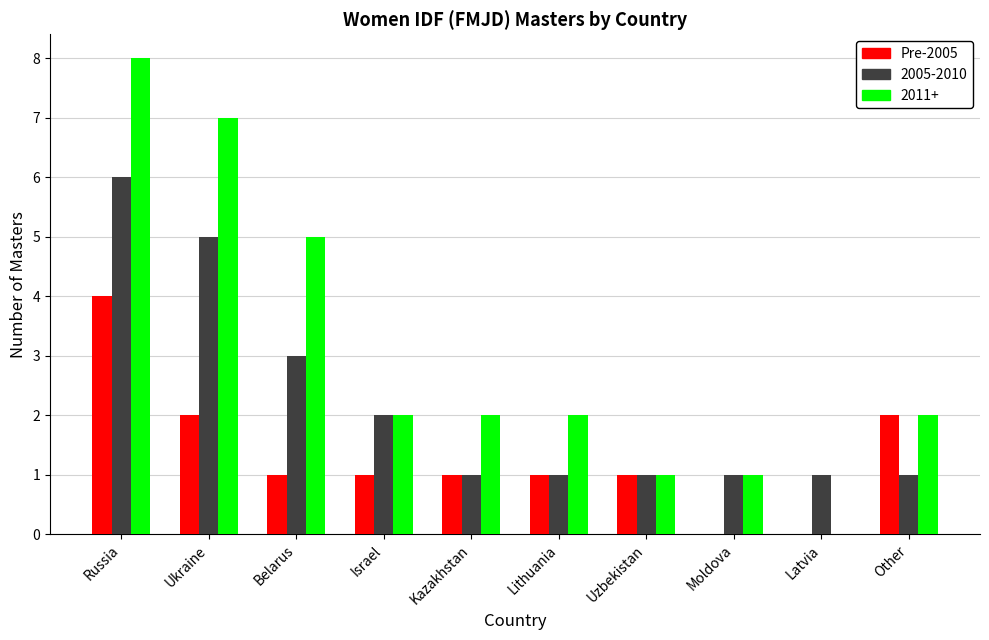

At which category is the sum across all series the highest?

Russia